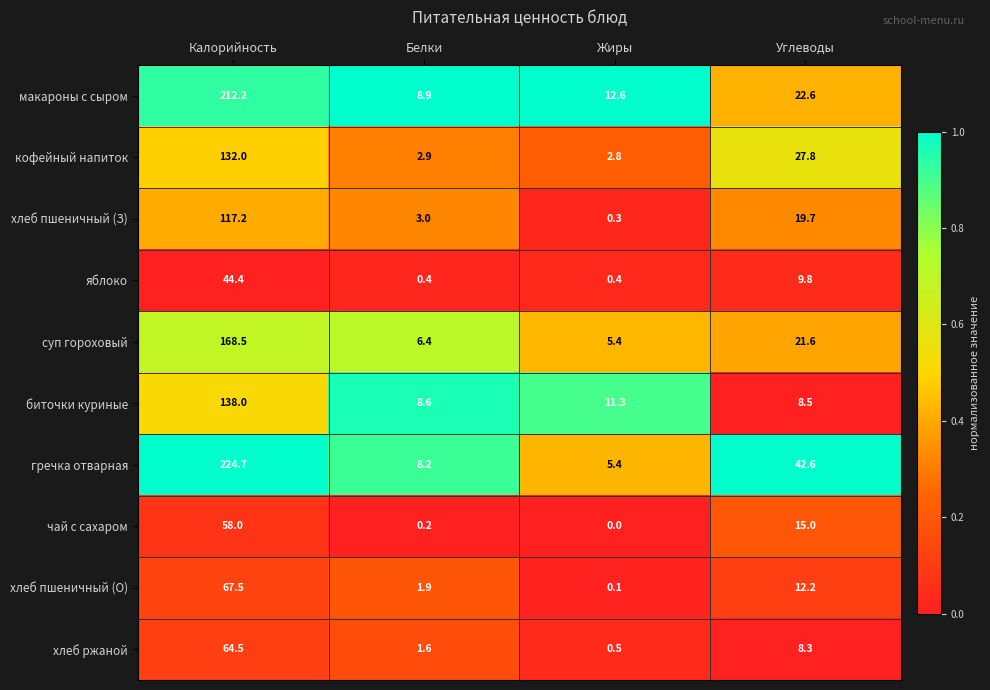

What is the difference between the макароны с сыром values at Белки and Калорийность?

203.3